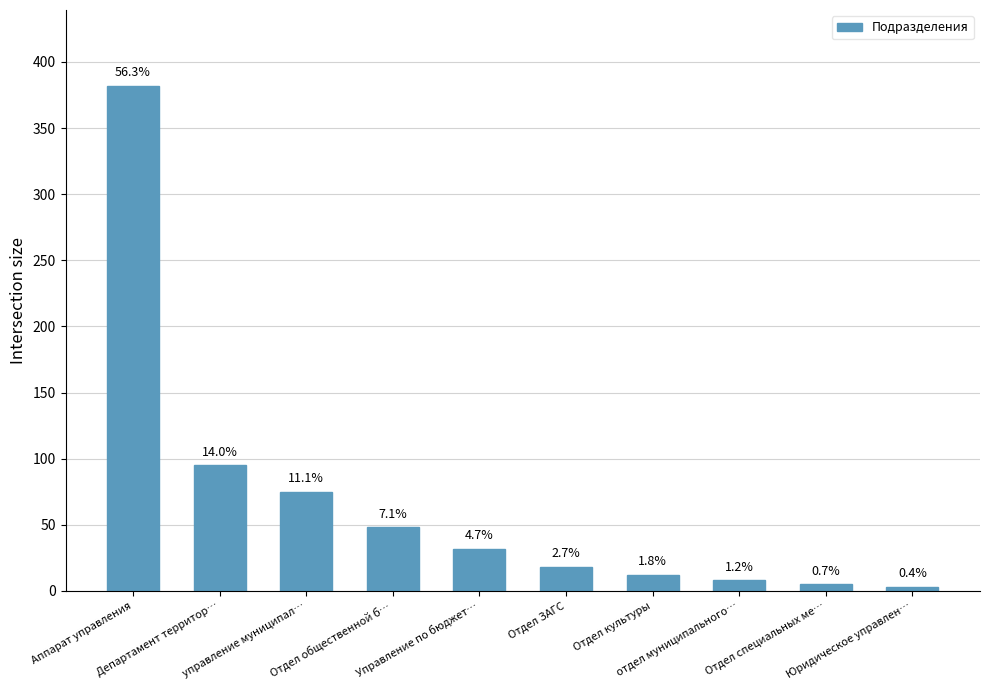

Reading right to left, what are all the values shown in this chart?

3	5	8	12	18	32	48	75	95	382